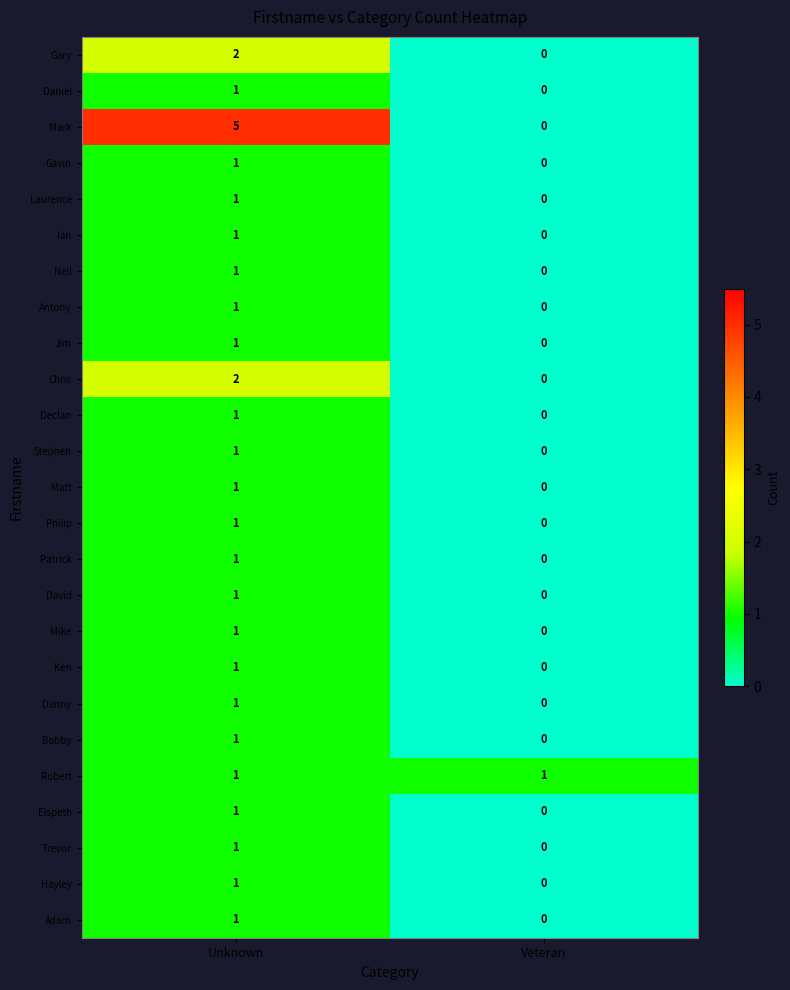

Rank the categories by Danny value from highest to lowest.

Unknown, Veteran